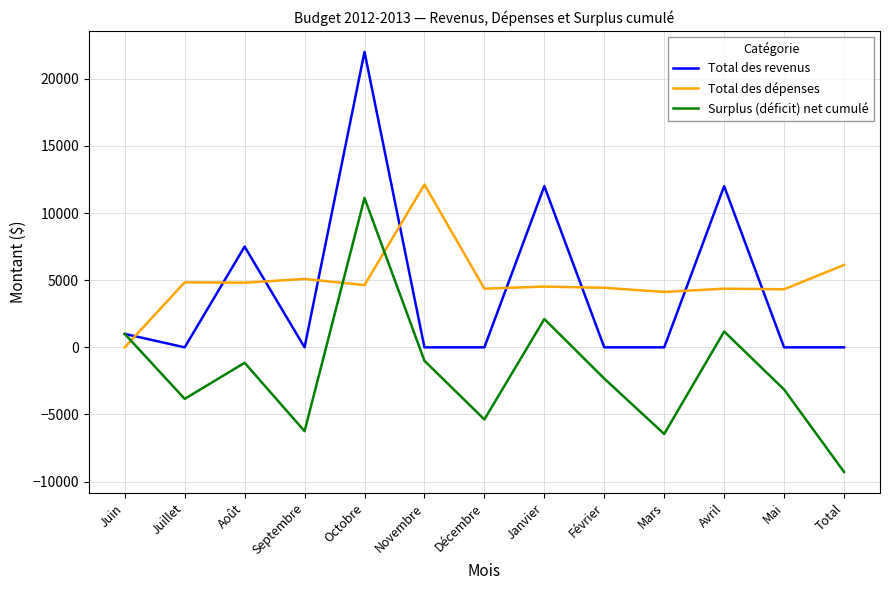

What is the spread (max minus min) of values at Avril?

10818.8